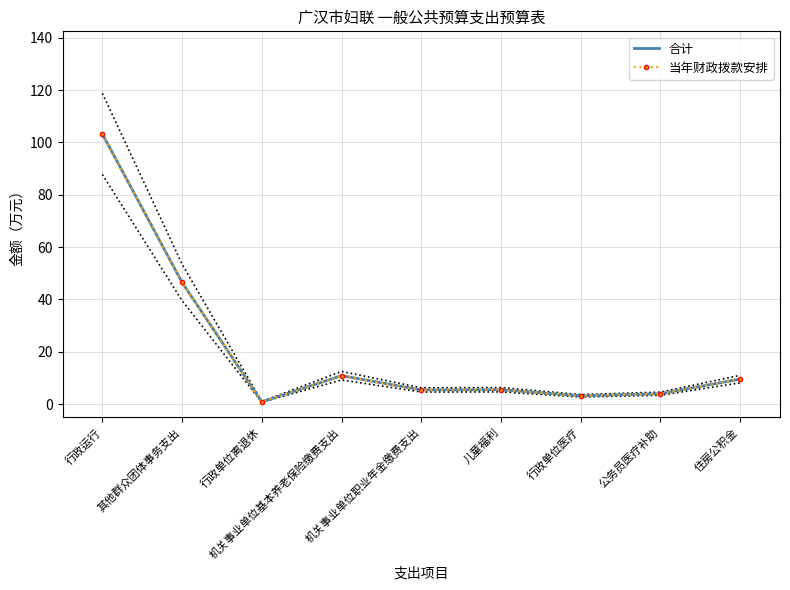

Which series has the largest range (max minus min)?

合计